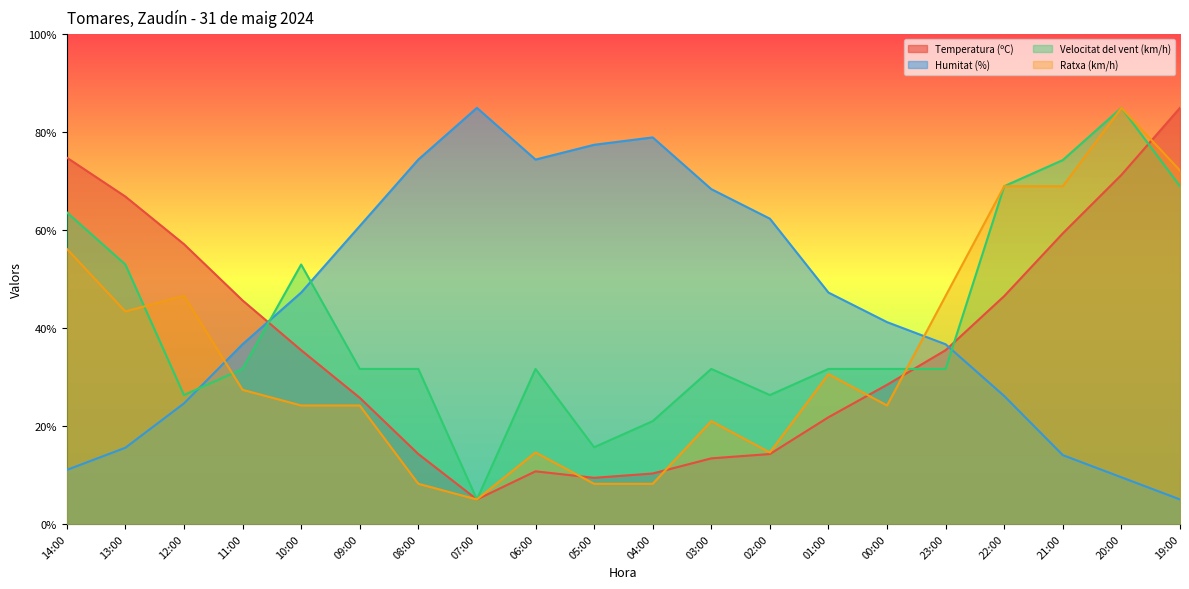

What is the sum of all Temperatura (ºC) values?

731.2